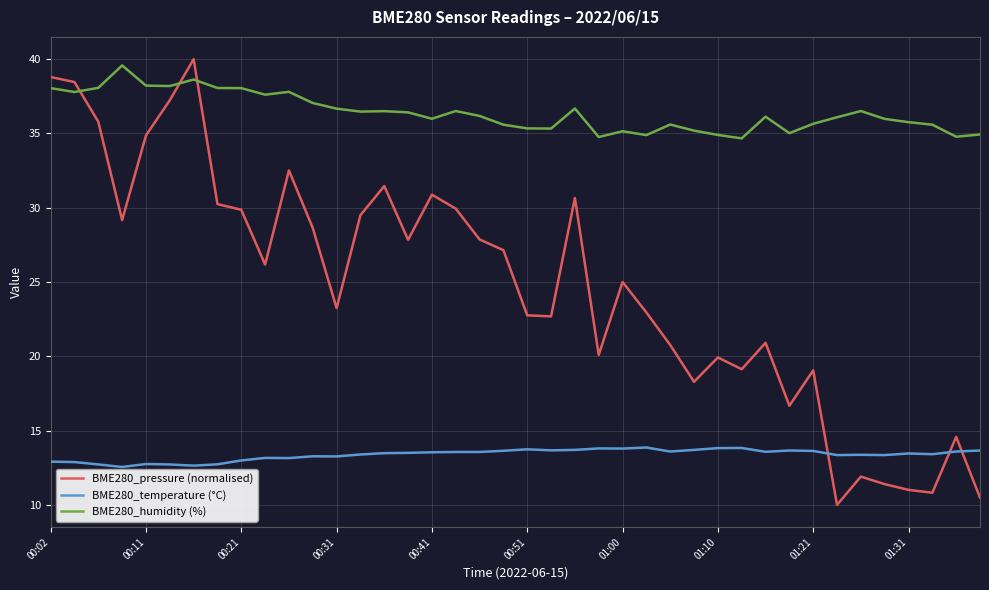

True or false: BME280_pressure (normalised) and BME280_humidity (%) cross at least once.

True